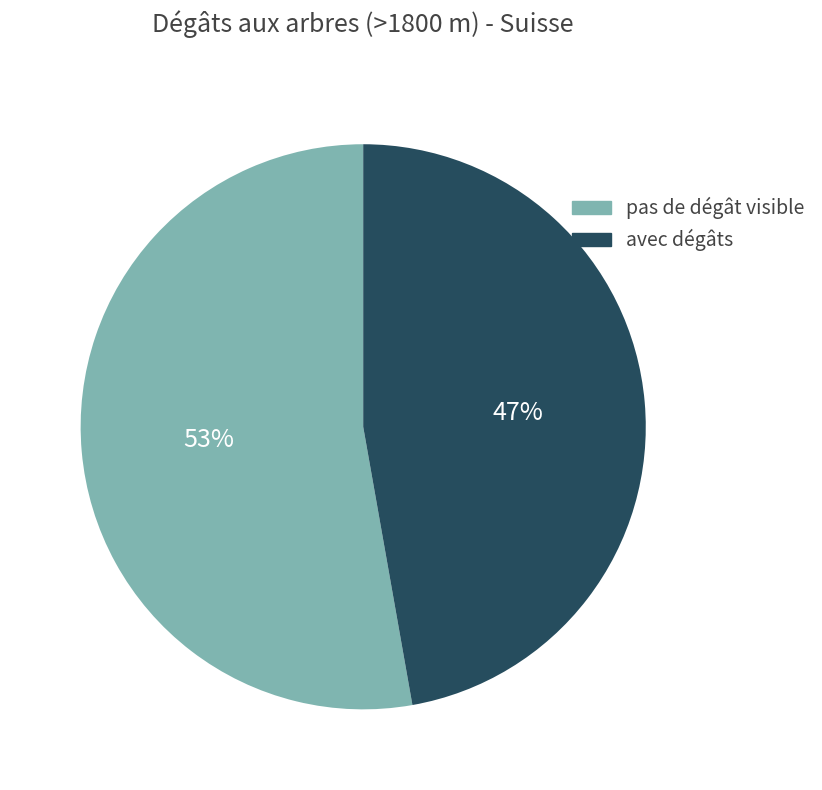

Does any single category account for the majority?

Yes